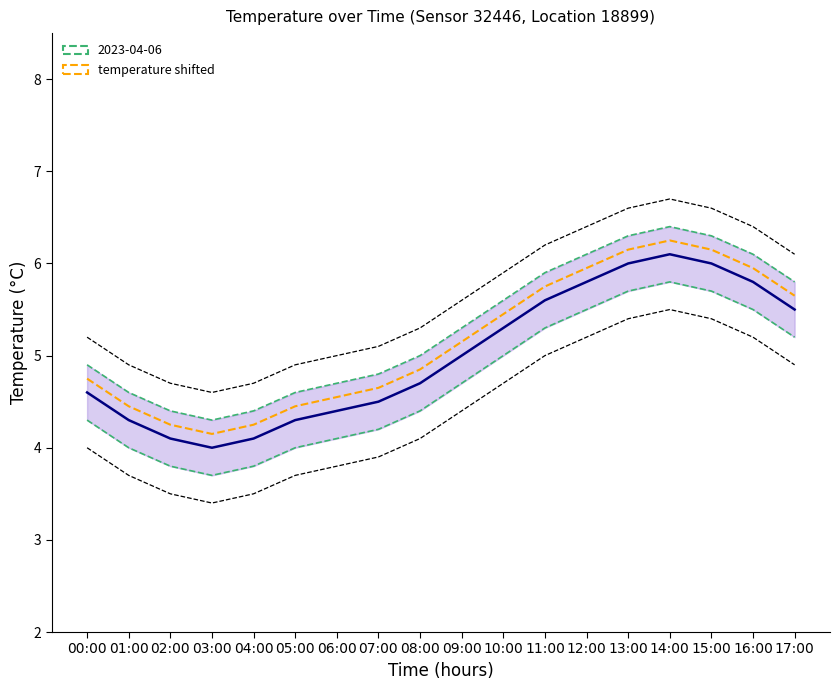

At which category does temperature (shifted) reach its first local peak?

14:00